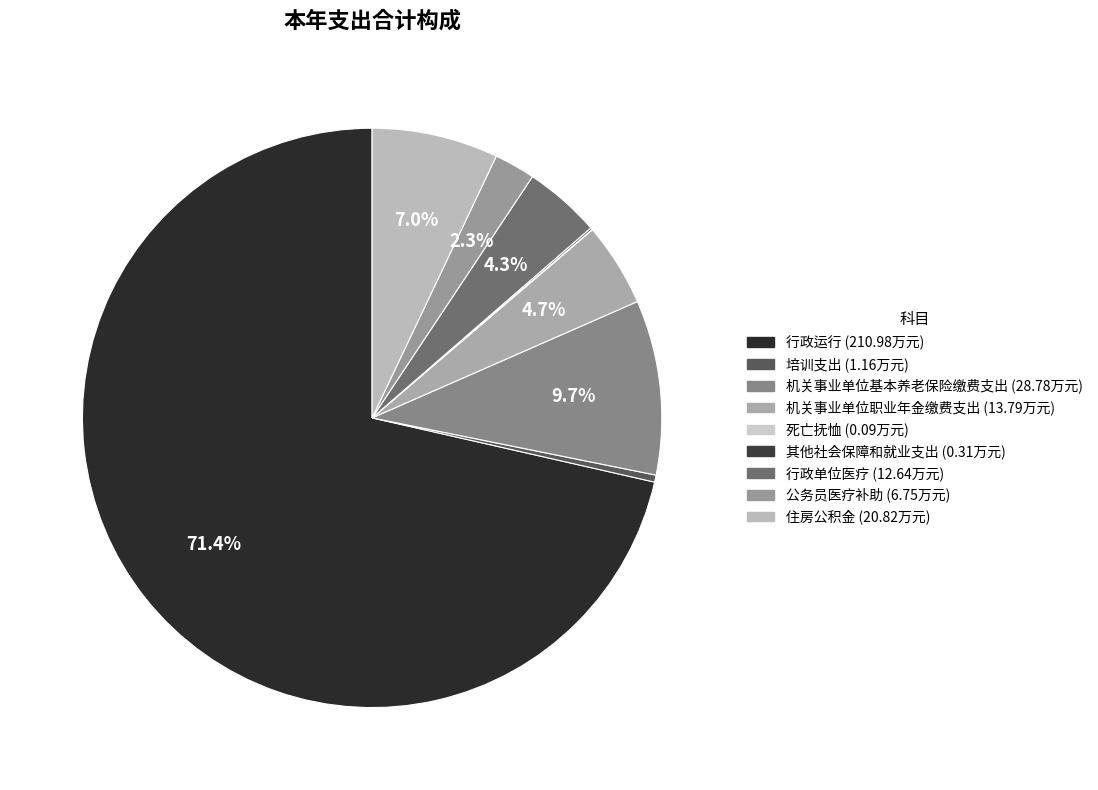

Does any single category account for the majority?

Yes